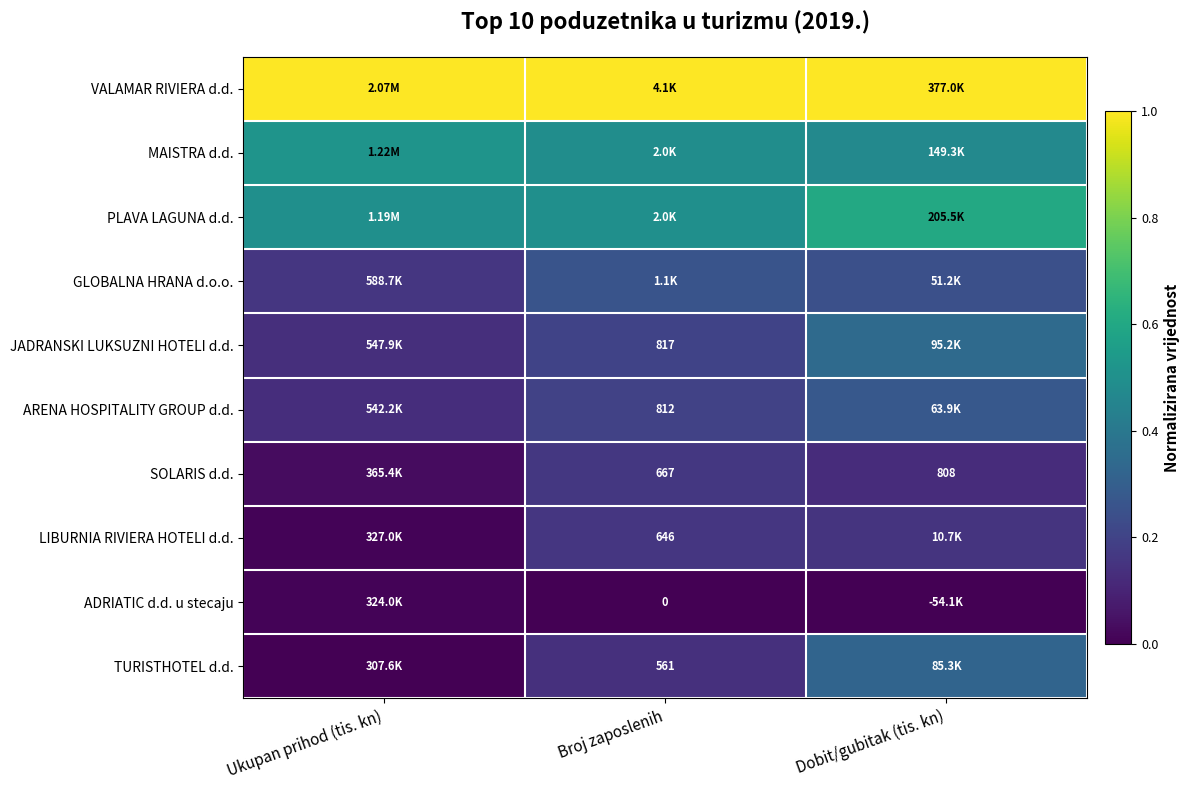

What is the difference between the maximum and minimum values in the PLAVA LAGUNA d.d. series?

0.1